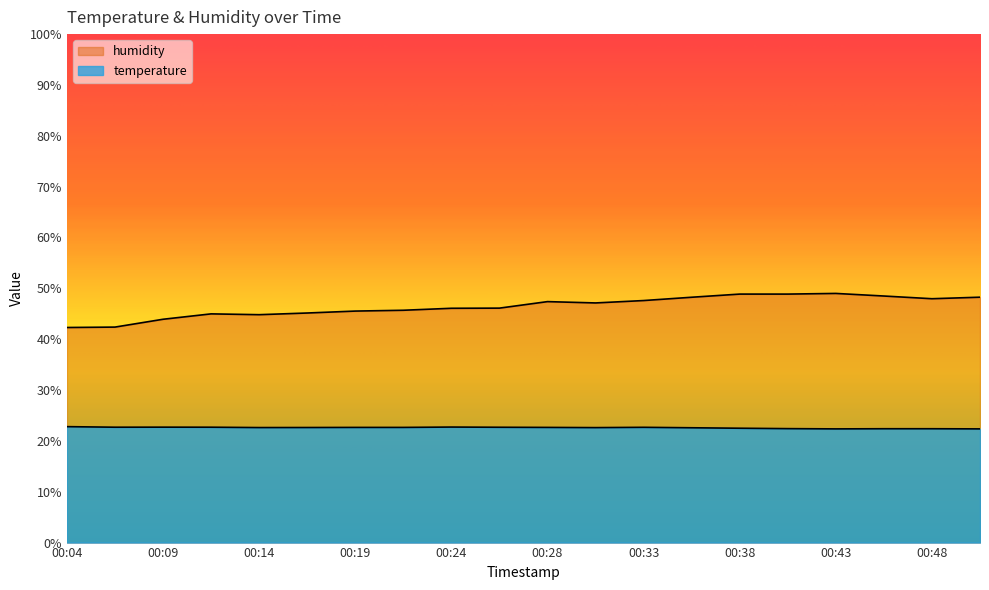

What is the difference between the humidity values at 00:43 and 00:04?

6.7